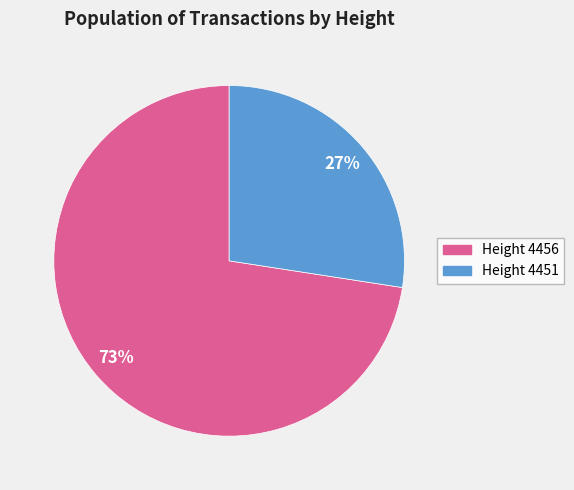

How many slices are in this pie chart?

2